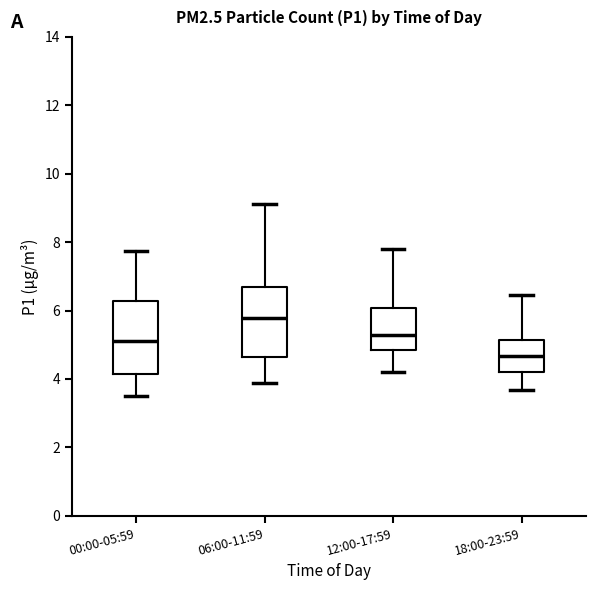

Reading left to right, transcribe this box plot: for each box, give where its median line is, the range the box spans, and where its two whiskers end, as read against the y-axis. The values are not printed on the chart, so give them approximately, as read against the axis.

00:00-05:59: median 5.2, box 4.2 to 6.2, whiskers 3.6 to 7.8
06:00-11:59: median 5.8, box 4.6 to 6.6, whiskers 3.8 to 9.2
12:00-17:59: median 5.2, box 4.8 to 6.0, whiskers 4.2 to 7.8
18:00-23:59: median 4.6, box 4.2 to 5.2, whiskers 3.6 to 6.4